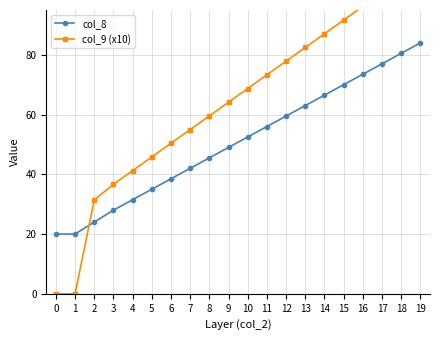

Reading left to right, transcribe all the data shown in this chart.

col_8: 0=20.0	1=20.0	2=24.0	3=28.0	4=31.5	5=35.0	6=38.5	7=42.0	8=45.5	9=49.0	10=52.5	11=56.0	12=59.5	13=63.0	14=66.5	15=70.0	16=73.5	17=77.0	18=80.5	19=84.0
col_9 (x10): 0=0.0	1=0.0	2=31.4	3=36.7	4=41.2	5=45.8	6=50.4	7=55.0	8=59.6	9=64.1	10=68.7	11=73.3	12=77.9	13=82.5	14=87.0	15=91.6	16=96.2	17=100.8	18=105.4	19=110.0